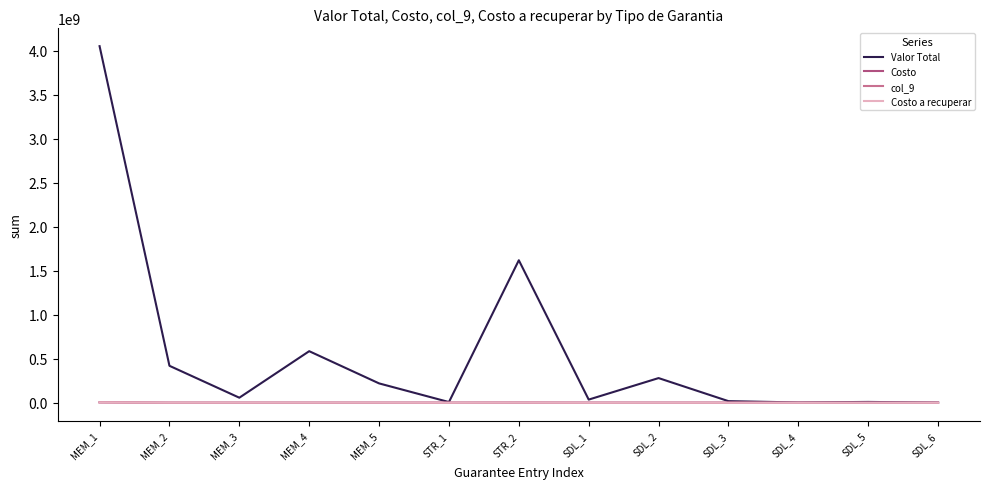

Which series changed the most between MEM_2 and MEM_3?

Valor Total